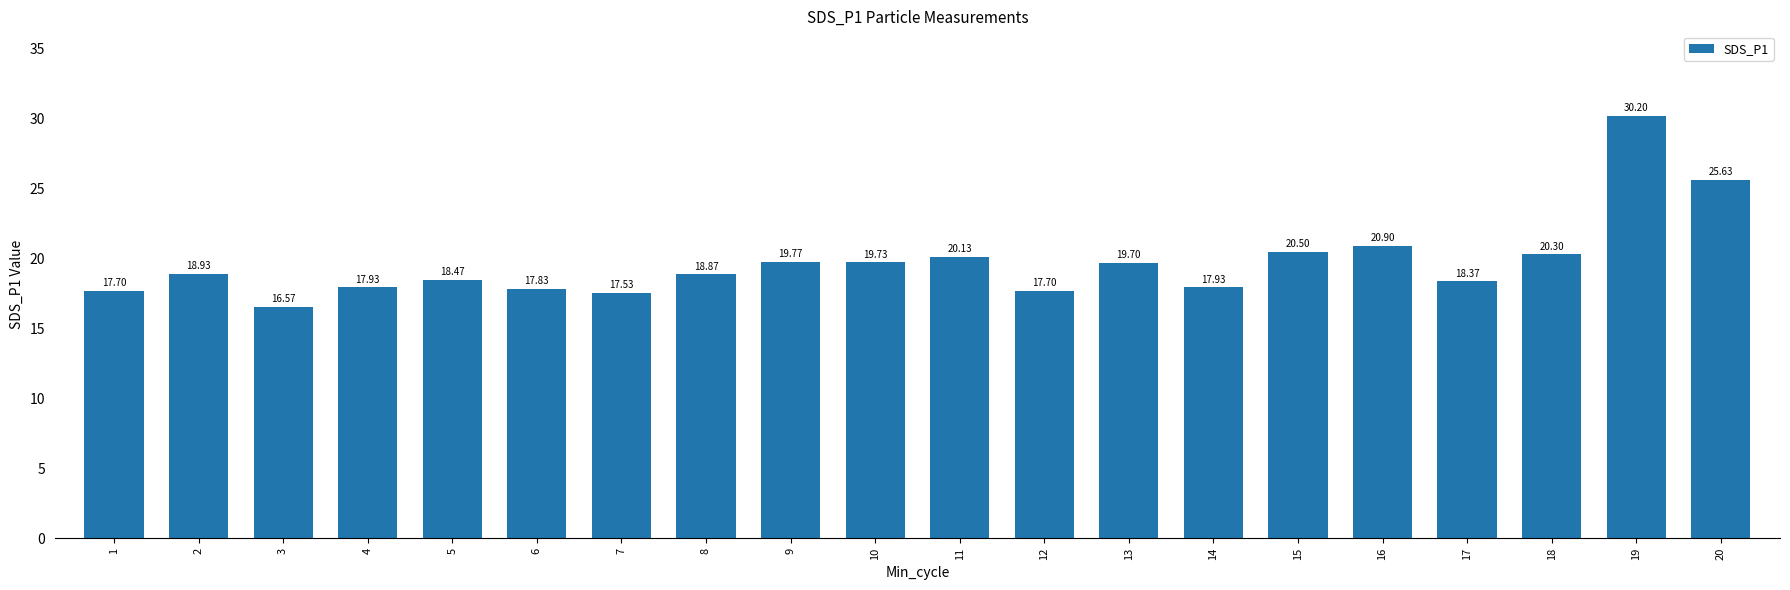

At which category does the chart reach its peak across all series?

19